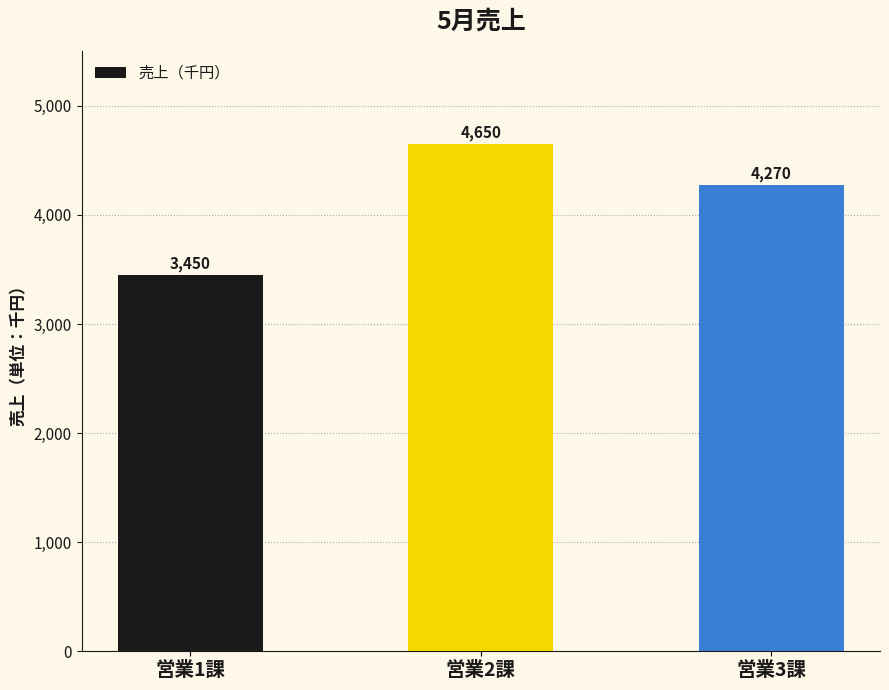

What is the maximum value shown in the chart?

4650